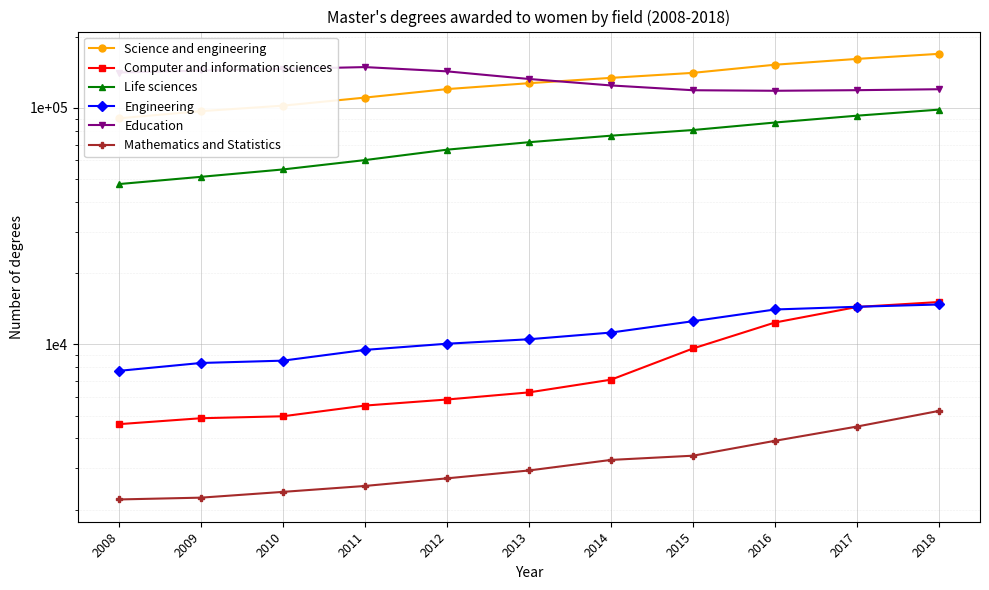

How many data points does each series have?

11